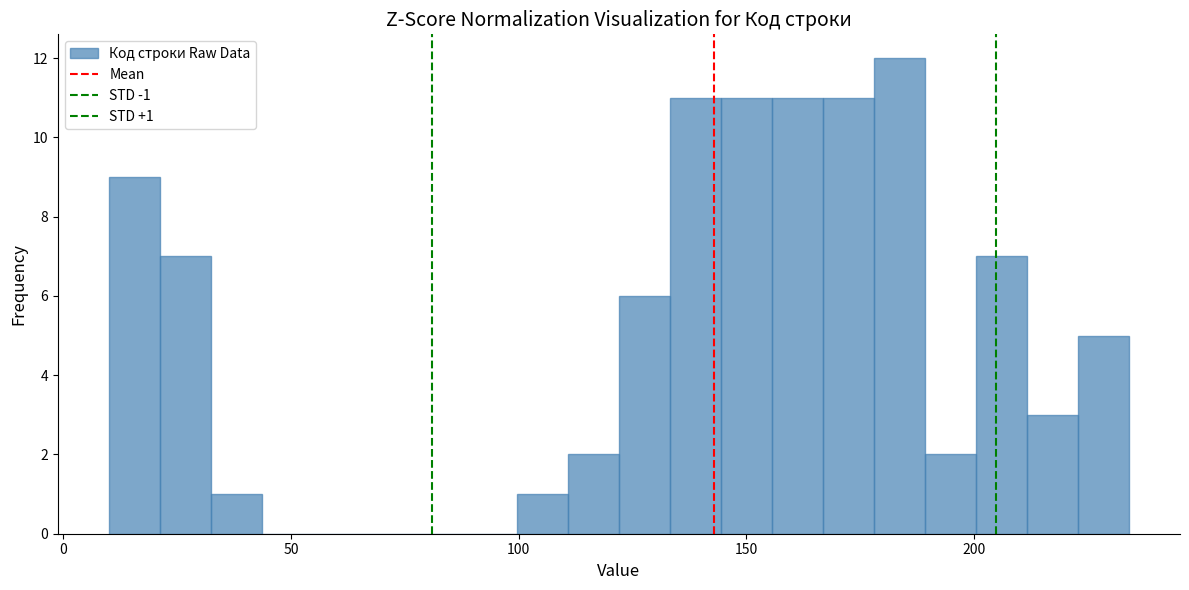

Around what value on the x-axis is the tallest bar? Give the approximate position of its centre, as read against the axis.

185